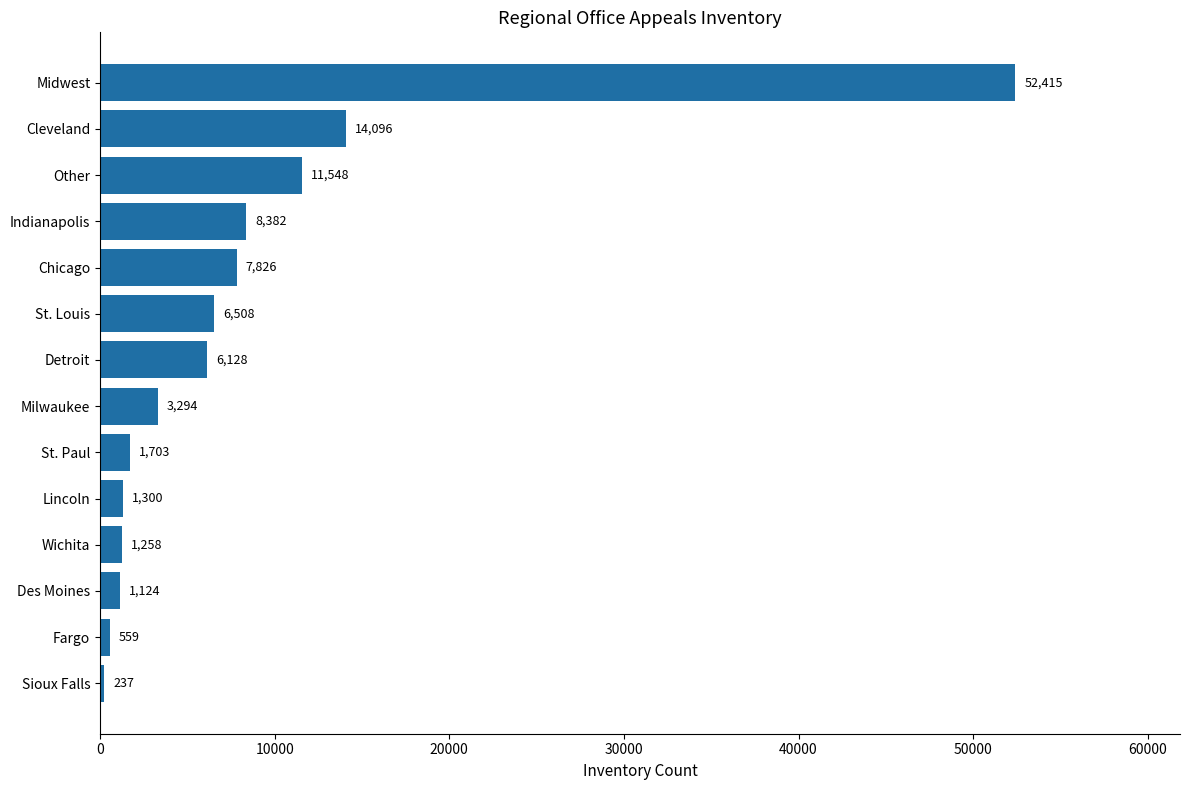

Where is the data nearest to the value 26326?

Cleveland